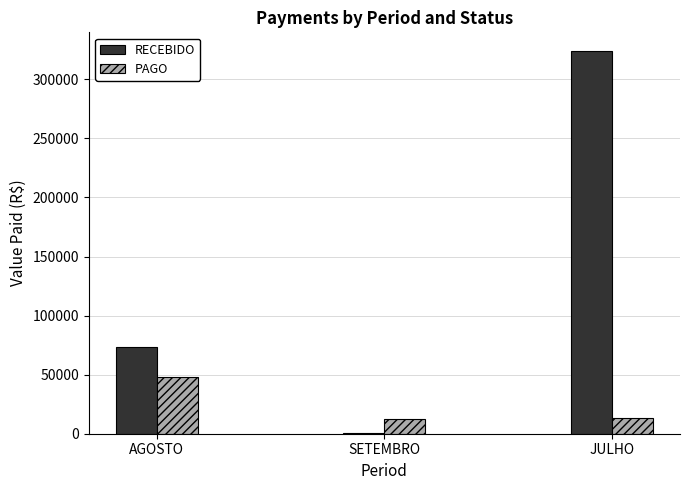

At which category is the sum across all series the highest?

JULHO